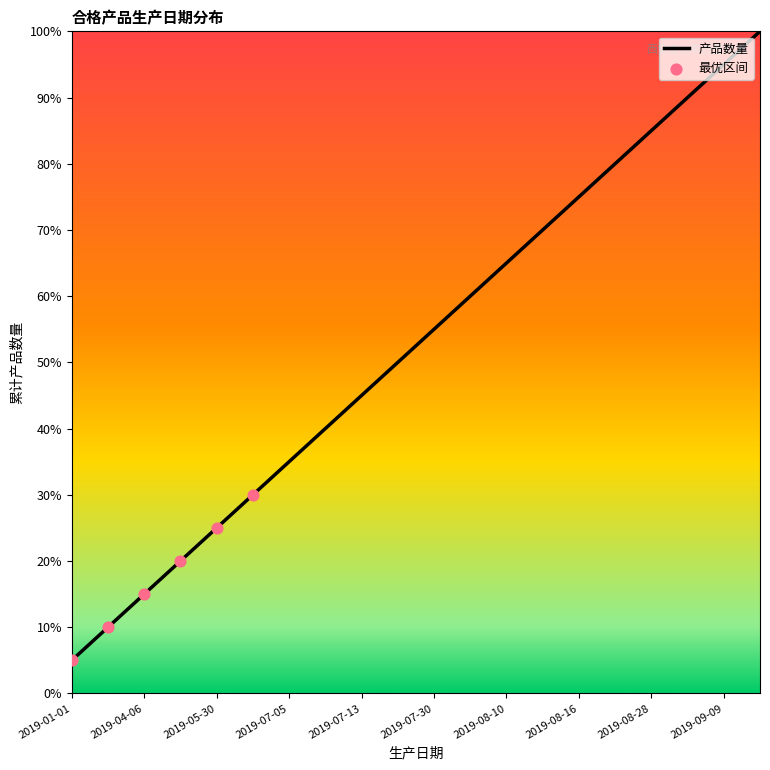

What is the difference between the maximum and minimum values?

95.0